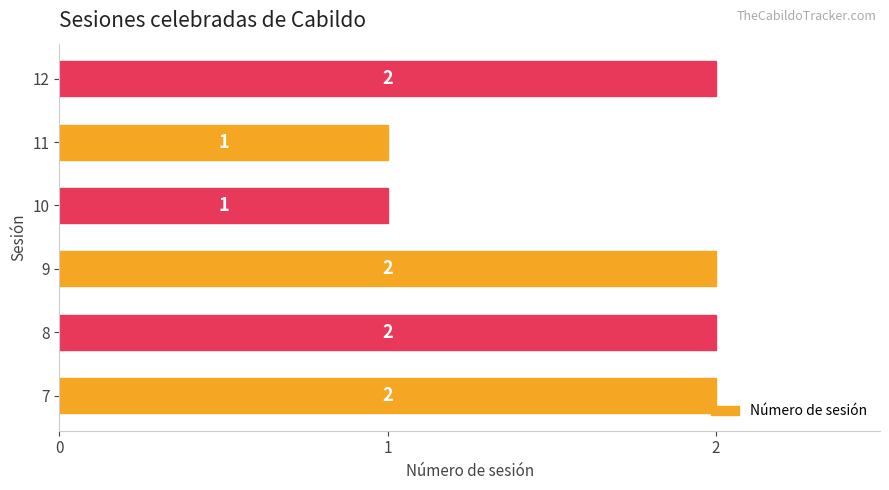

Count the values in the range 1 to 2.

6